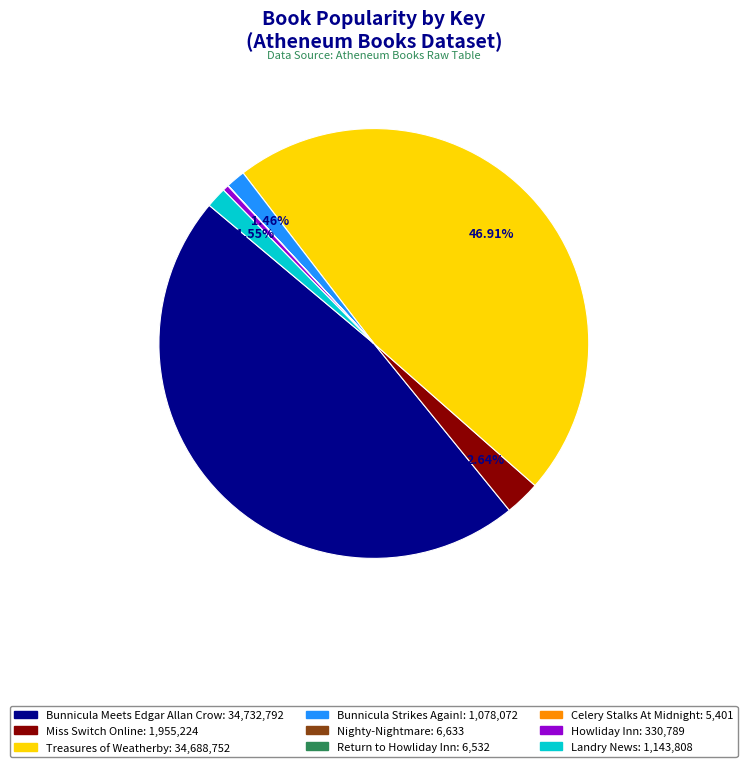

Does Treasures of Weatherby account for over 50% of the chart?

No